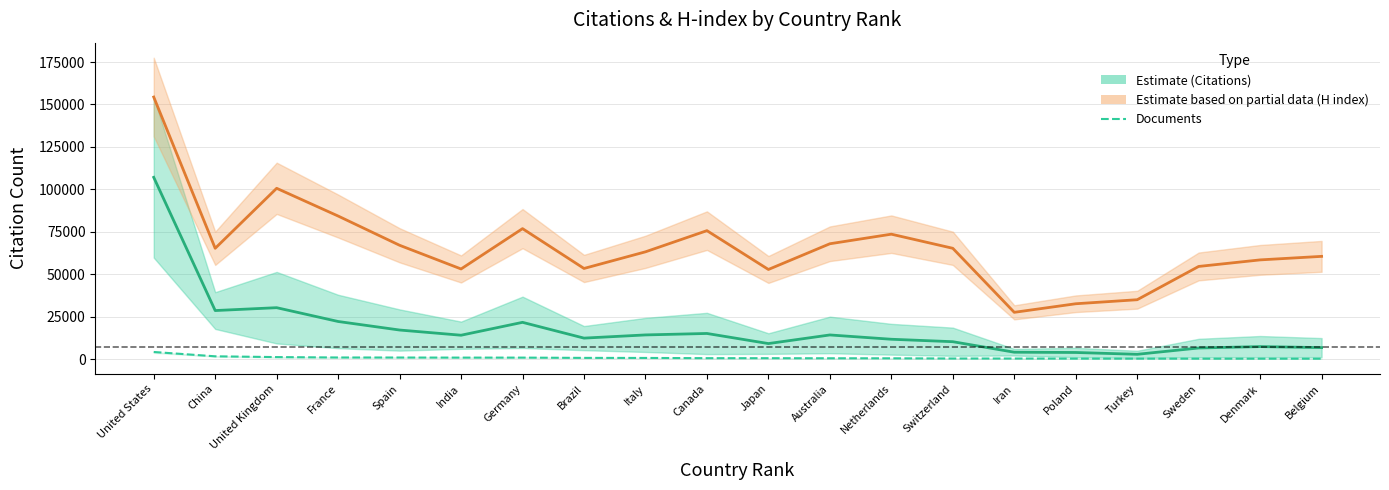

Is the value of Citations (Estimate) at Germany greater than the value of H index scaled (Partial) at Netherlands?

No